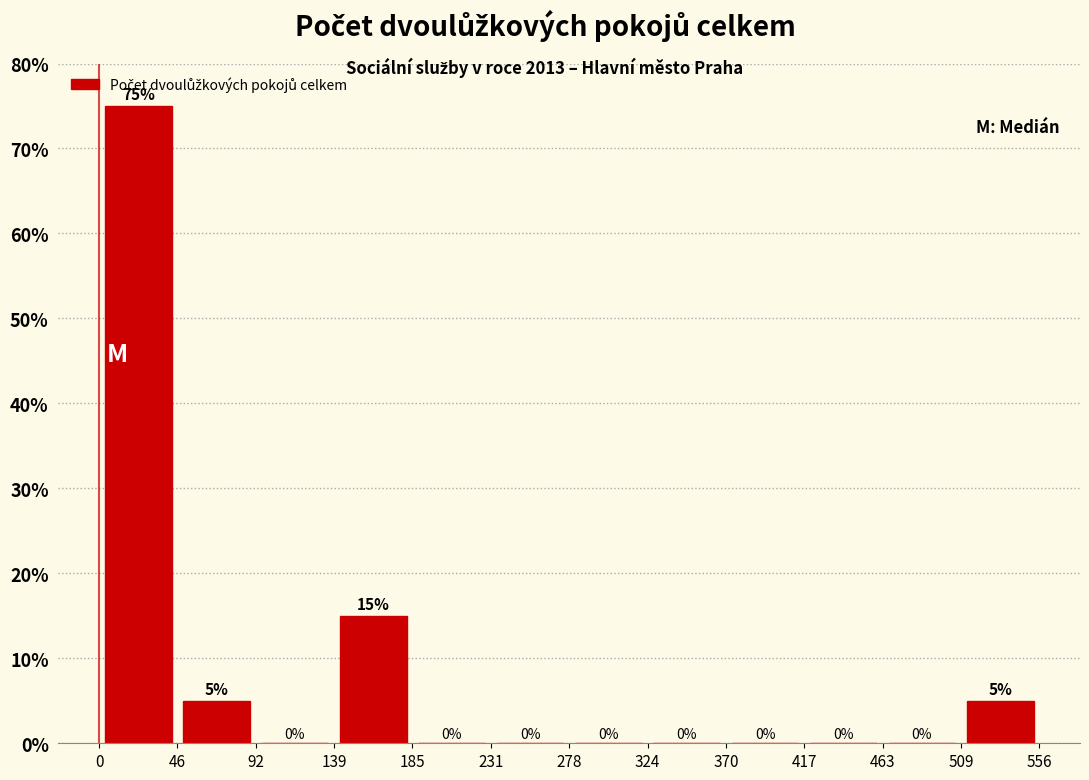

Reading left to right, transcribe this chart: for each bar, give the range it covers on the x-axis and its height.

0 to 46: 75
46 to 92: 5
92 to 139: 0
139 to 185: 15
185 to 231: 0
231 to 278: 0
278 to 324: 0
324 to 370: 0
370 to 417: 0
417 to 463: 0
463 to 509: 0
509 to 556: 5